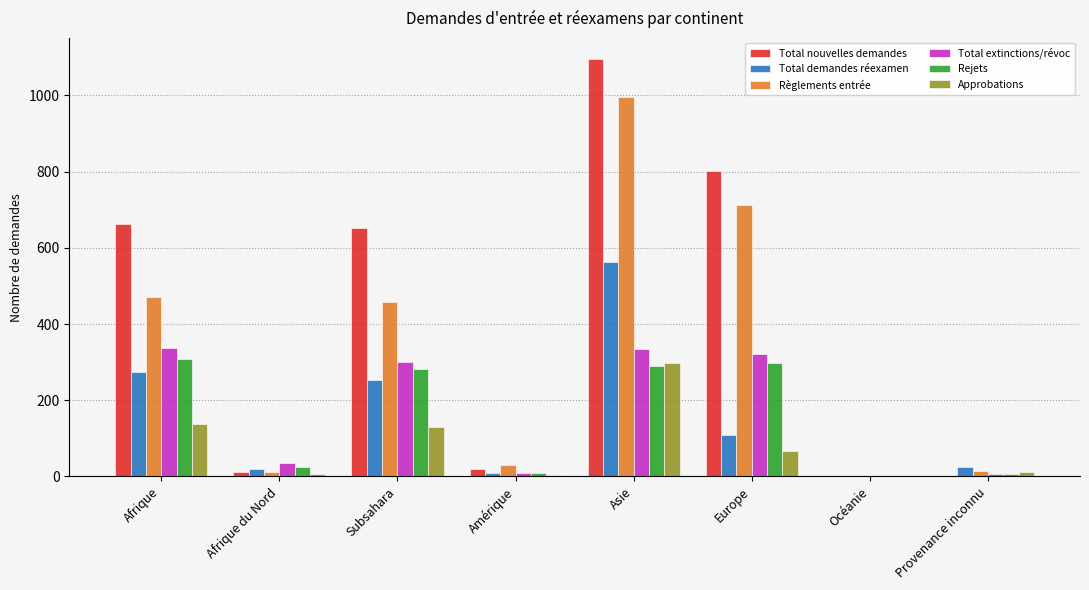

What is the sum of the Total extinctions/révoc values at Asie and Subsahara?

636